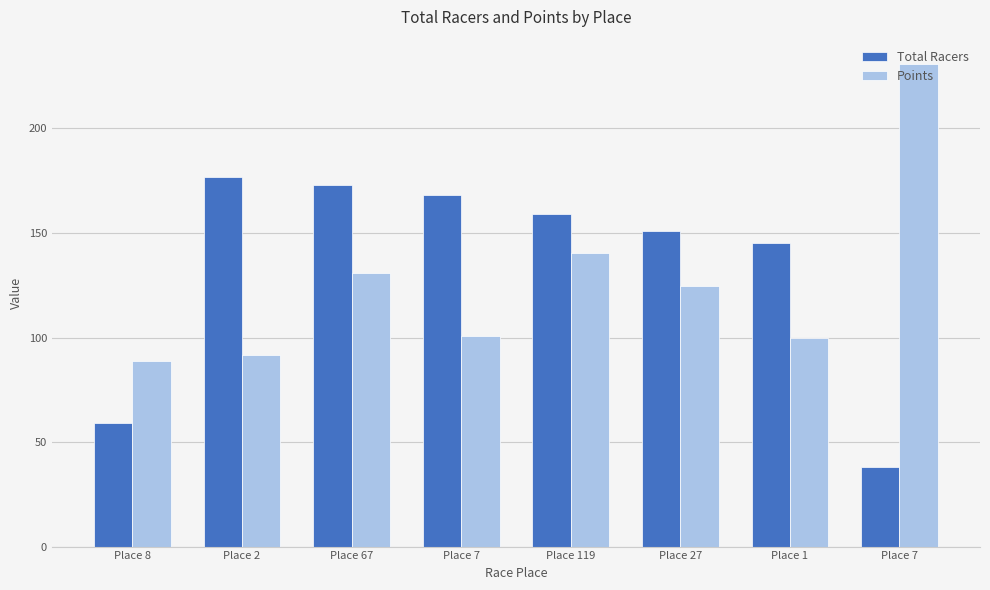

How many bars are there in total?

16